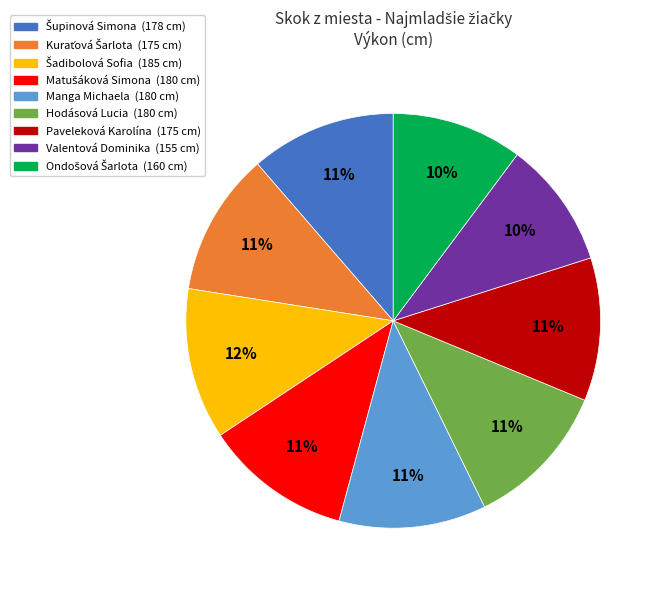

True or false: Manga Michaela accounts for 11% of the total.

True